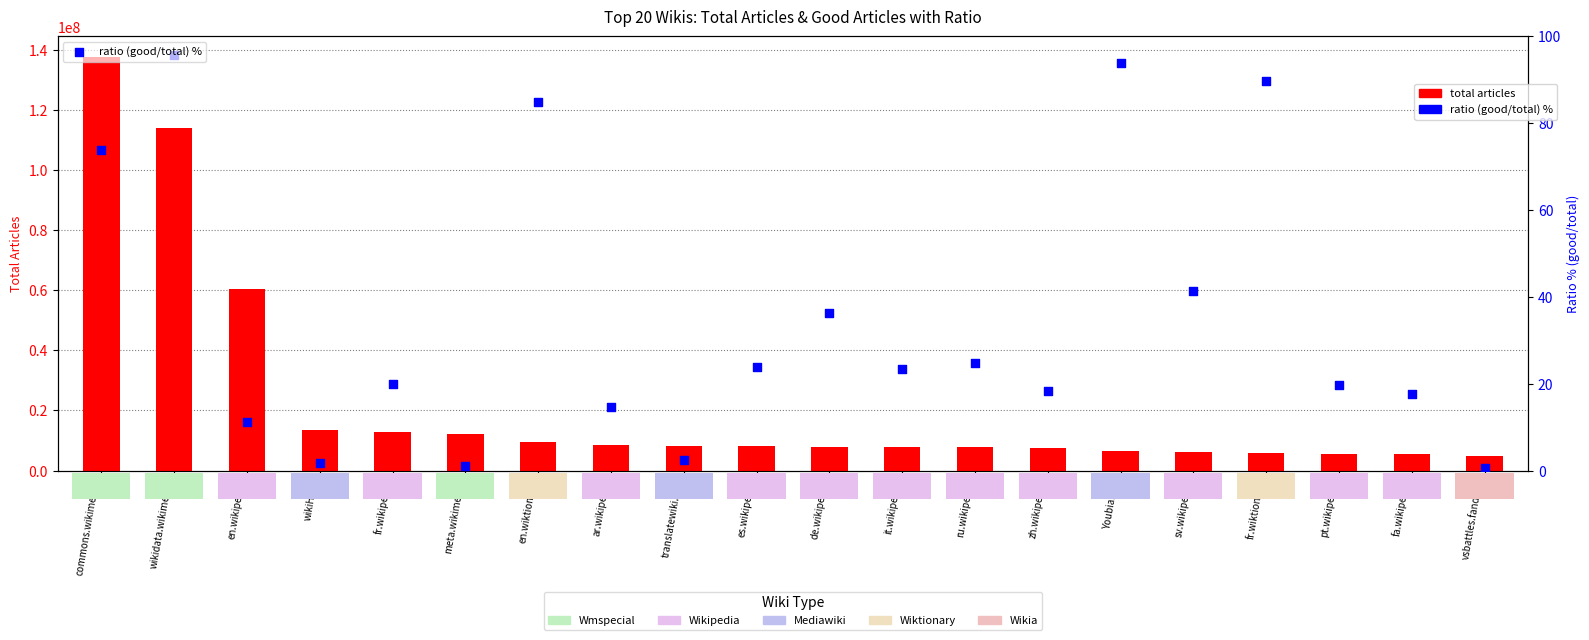

Which series has the widest spread of Y values?

total articles